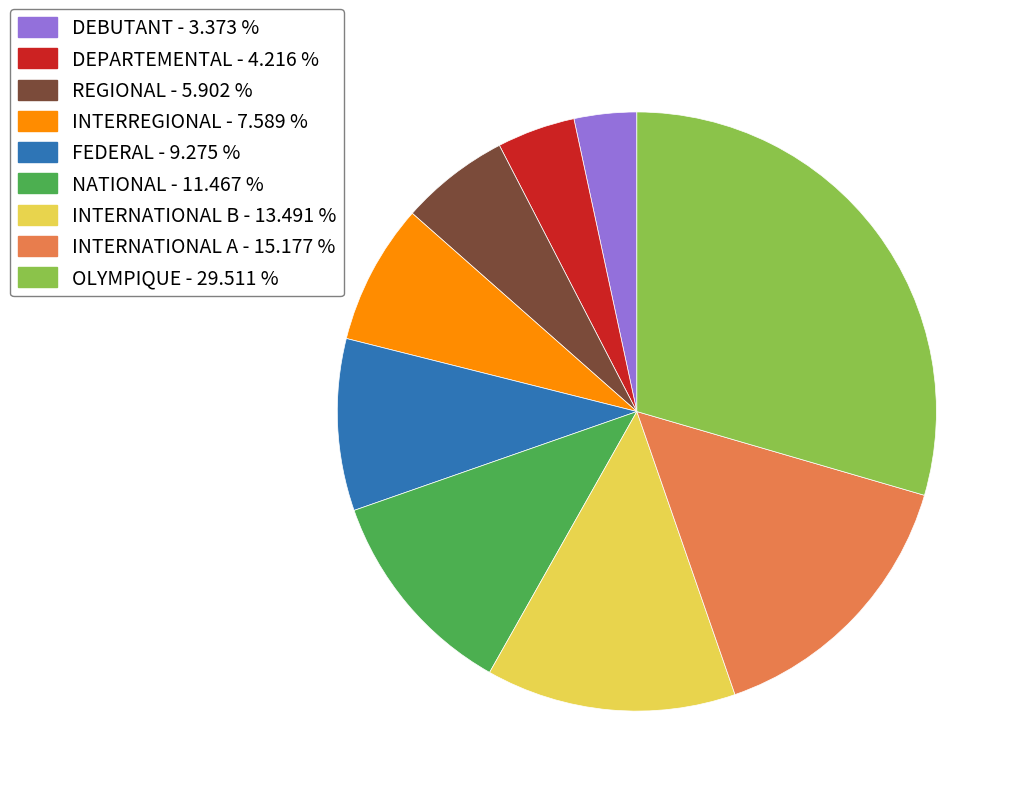

Combined, do NATIONAL and INTERNATIONAL B account for over 50%?

No